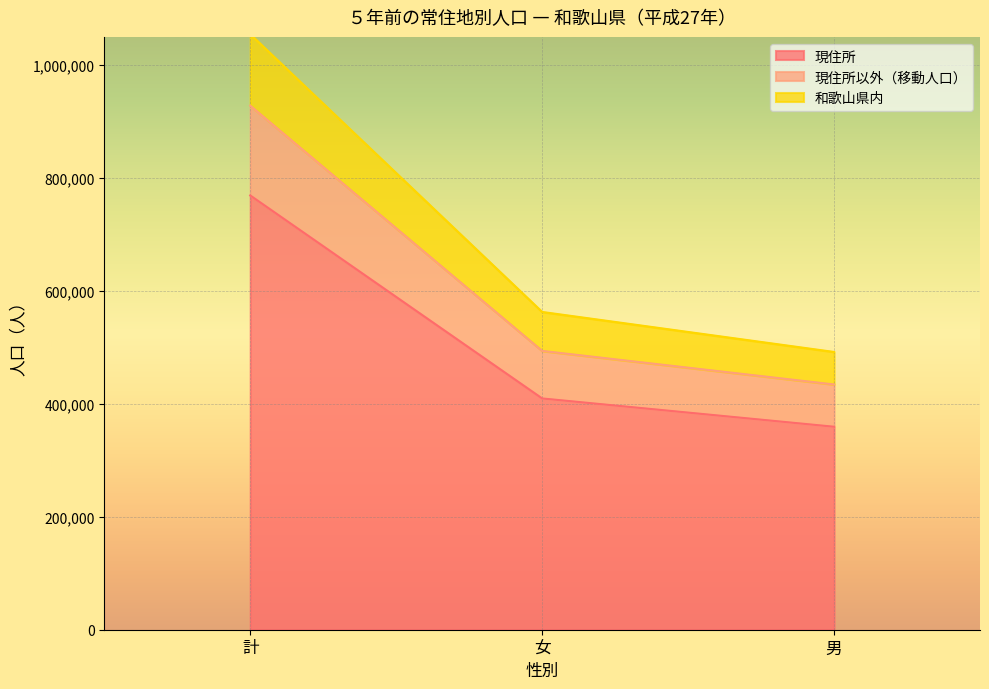

At which category is the sum across all series the highest?

計